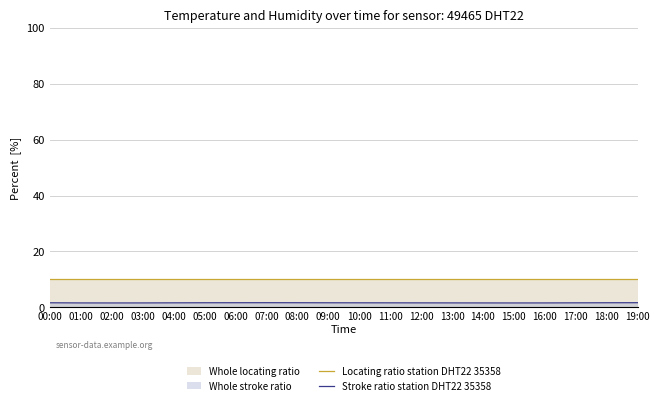

List the series in order of their overall mean, lowest first.

Stroke ratio station DHT22 35358, Locating ratio station DHT22 35358